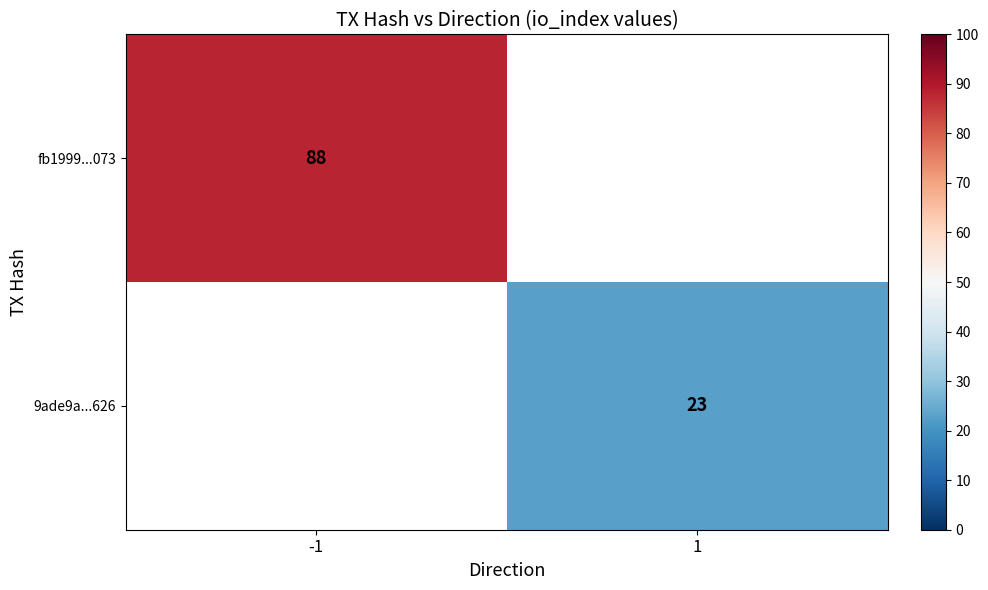

List the labels in order of 9ade9a...626 value, smallest first.

-1, 1